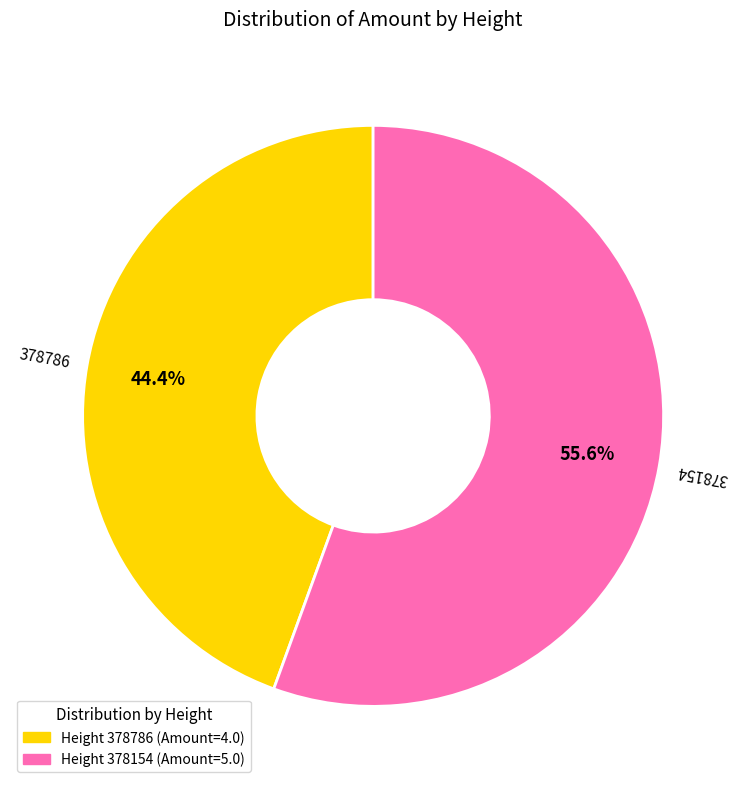

Count the number of slices in the pie.

2